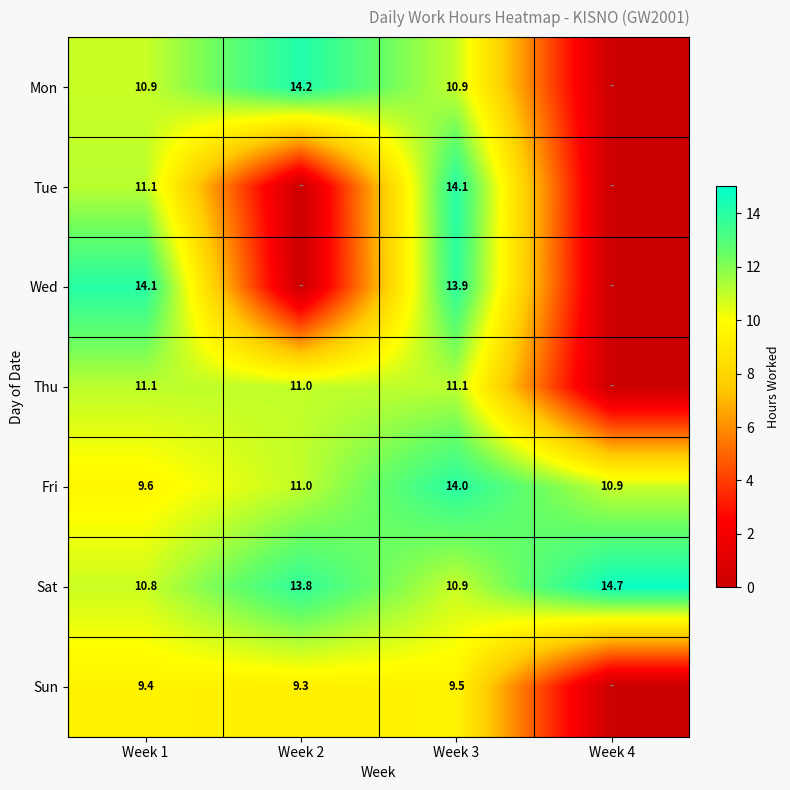

The value of Thu at Week 2 is 11.0. True or false?

True